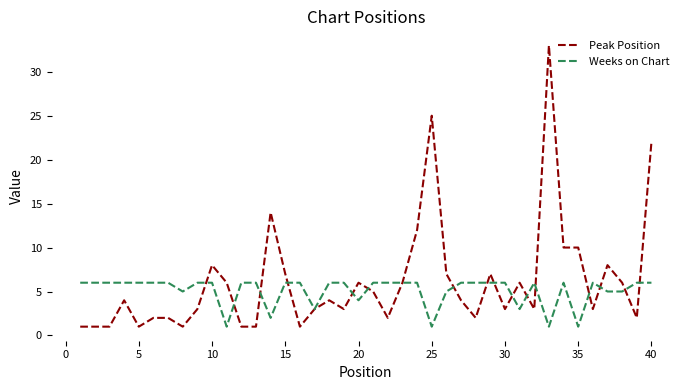

What is the highest value of the Peak Position series?

33